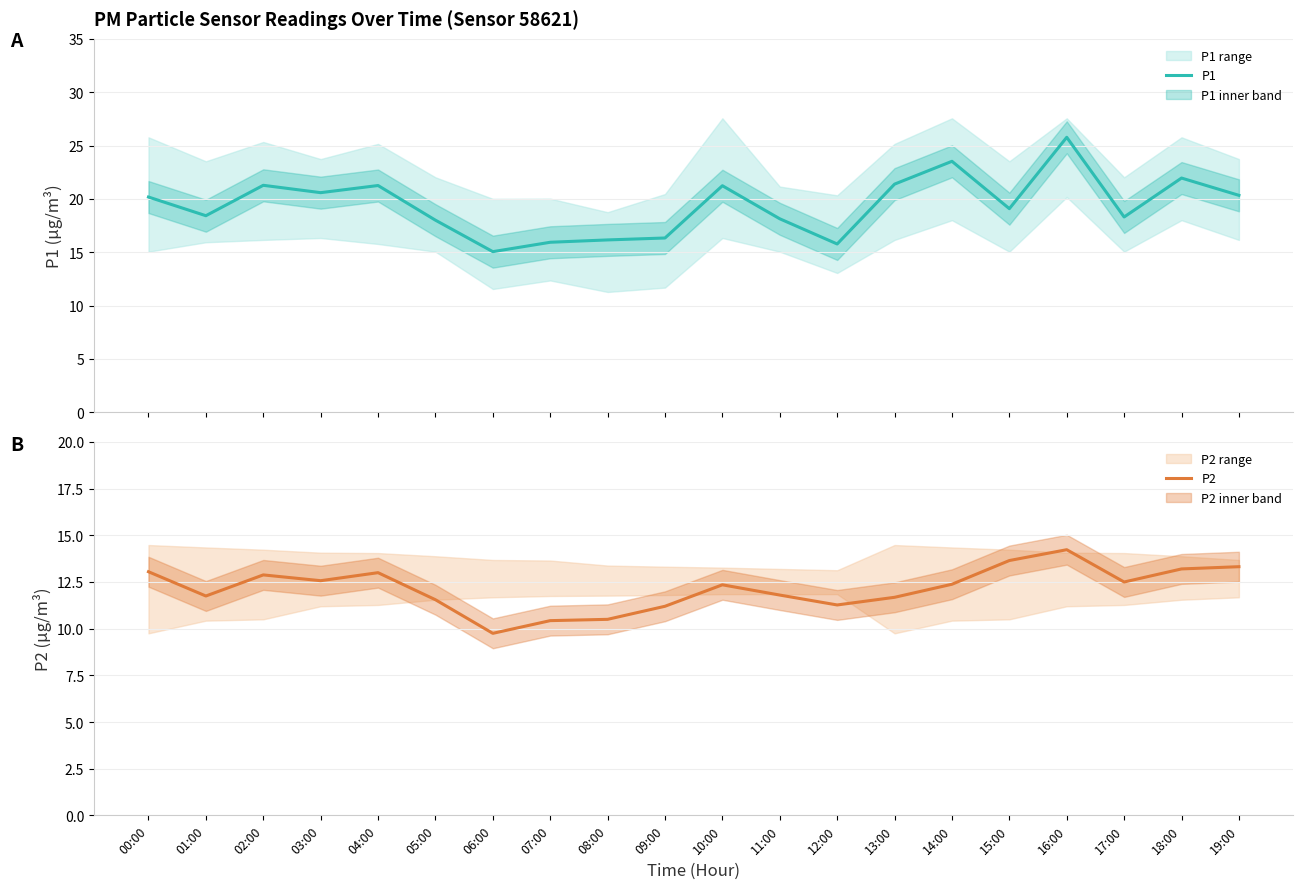

Reading left to right, what are all the values shown in this chart?

P1: 20.2	18.4	21.3	20.6	21.2	18.0	15.1	15.9	16.1	16.3	21.2	18.1	15.8	21.4	23.5	19.1	25.8	18.3	21.9	20.3
P2: 13.1	11.8	12.9	12.6	13.0	11.6	9.8	10.4	10.5	11.2	12.3	11.8	11.3	11.7	12.4	13.7	14.2	12.5	13.2	13.3